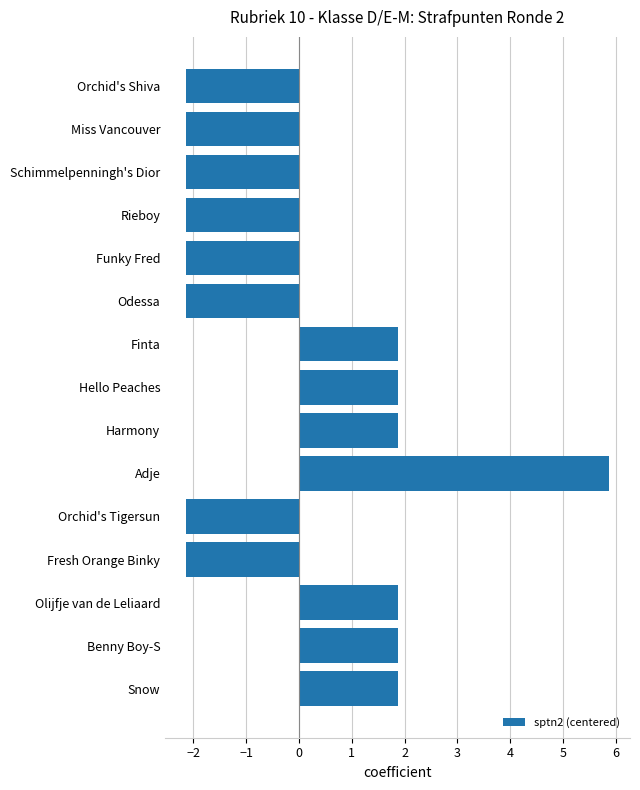

What is the value of the 13th bar from the top?

1.9